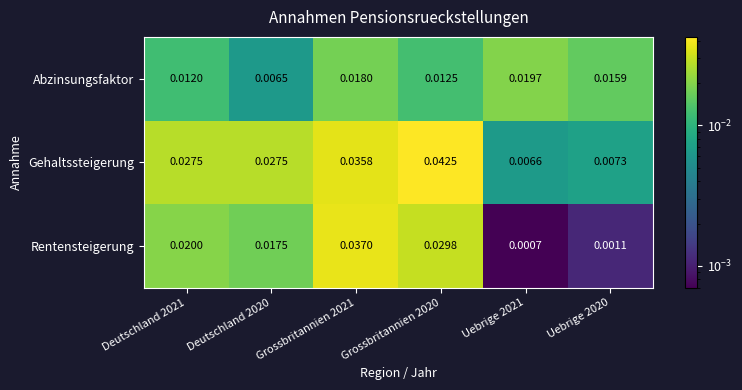

Which series changed the most between Deutschland 2020 and Uebrige 2021?

Gehaltssteigerung